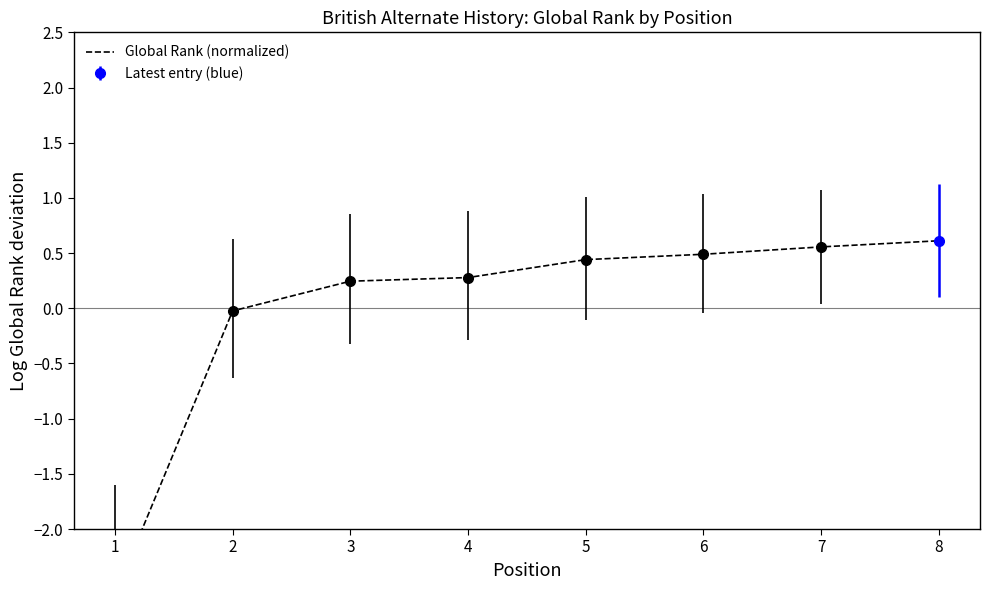

Reading left to right, extract all data points from this chart.

-2.6	-0.0	0.2	0.3	0.4	0.5	0.6	0.6